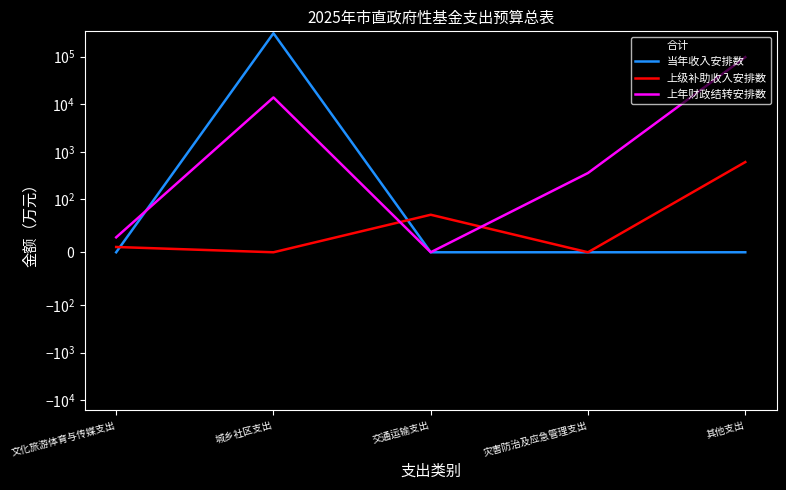

True or false: 上级补助收入安排数 and 合计 intersect in this chart.

False